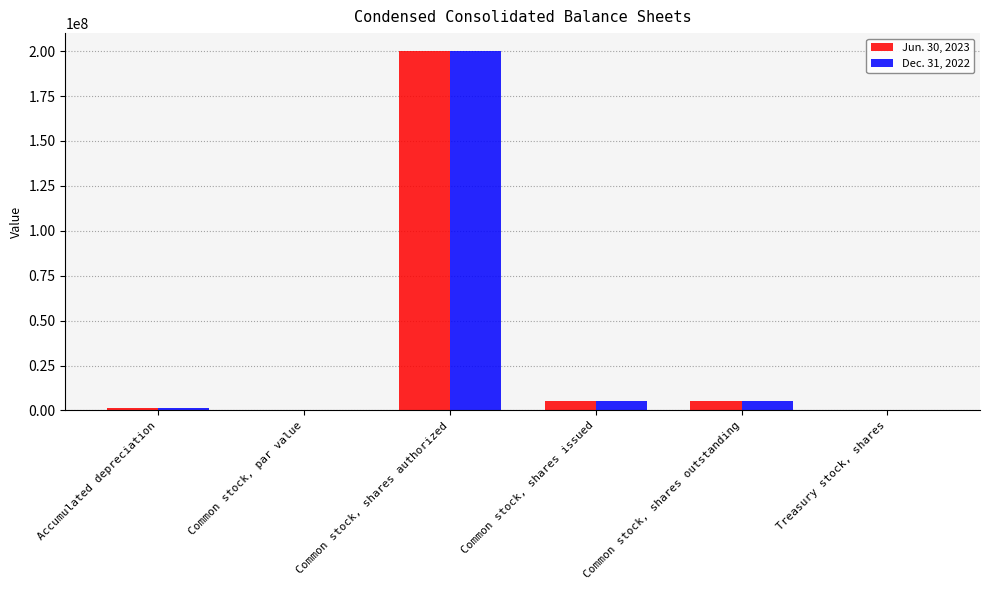

At which category is the sum across all series the highest?

Common stock, shares authorized